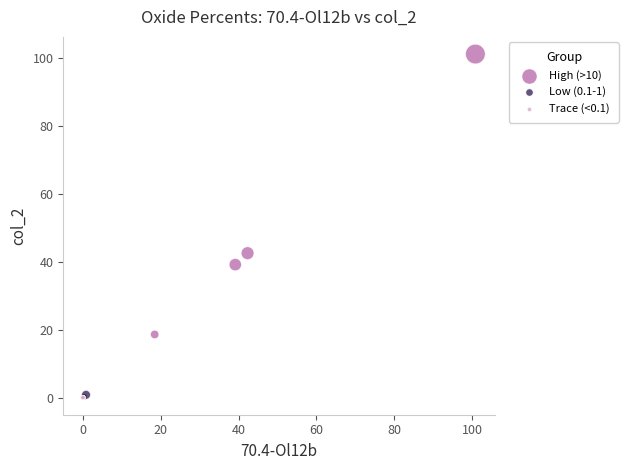

Which series contains the highest Y value?

High (>10)